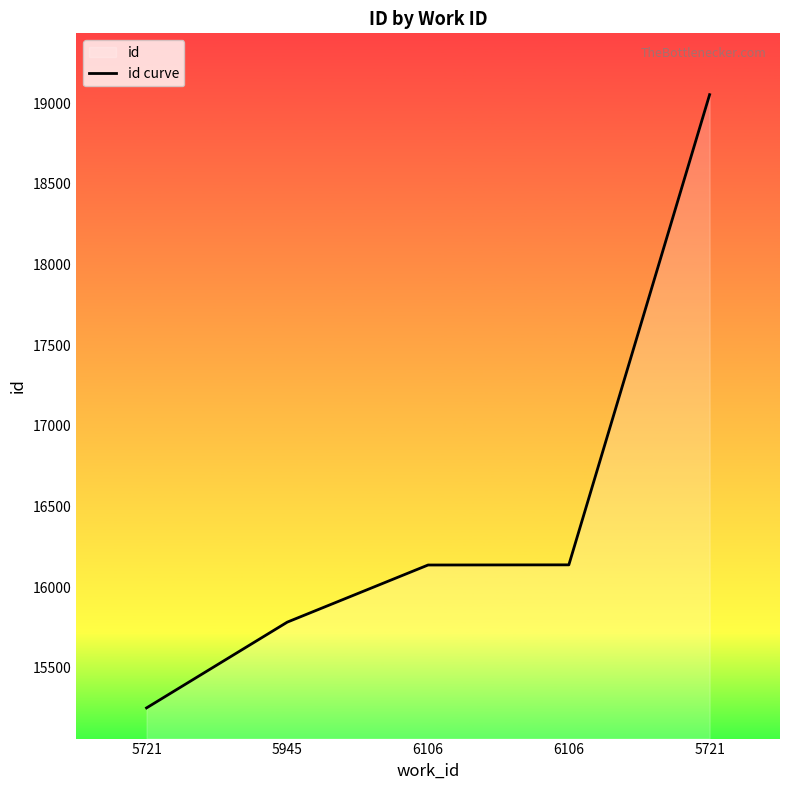

How many series are shown in this chart?

1